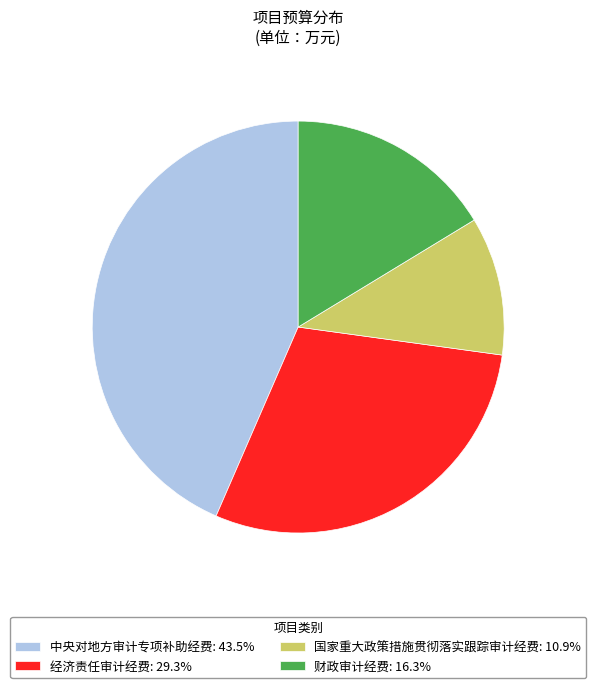

Does any single category account for the majority?

No